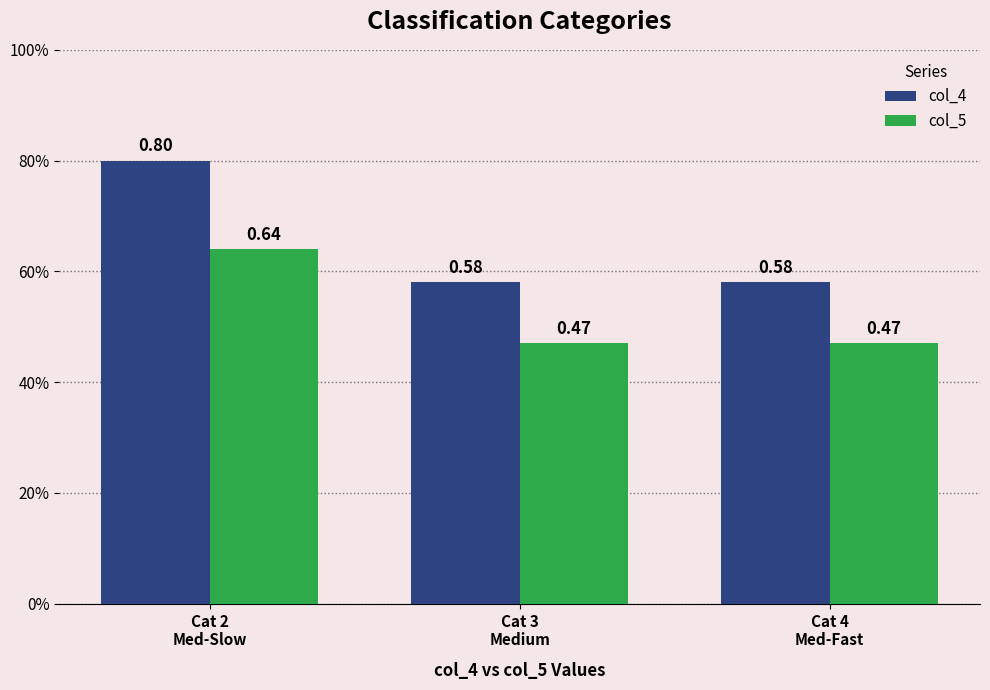

At which label is col_4 closest to 0?

Cat 3
Medium